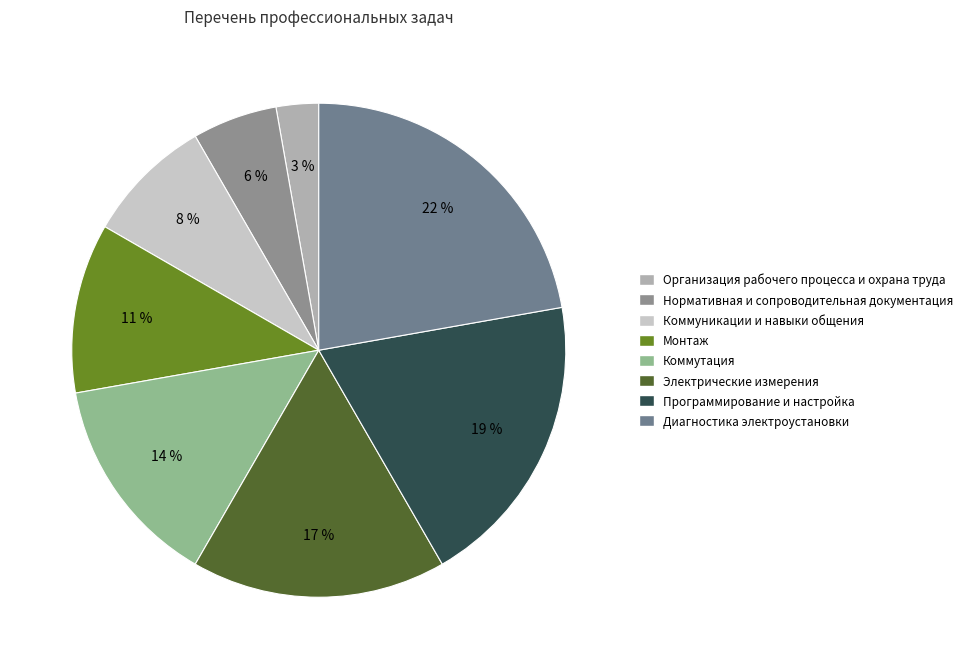

To the nearest percent, what is the average slice percentage?

12%